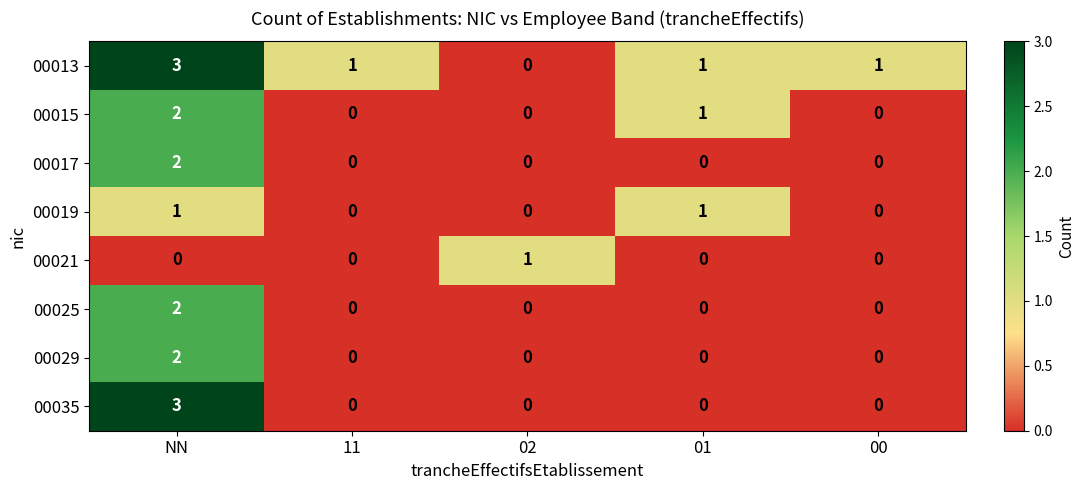

How many distinct data groups are displayed?

8